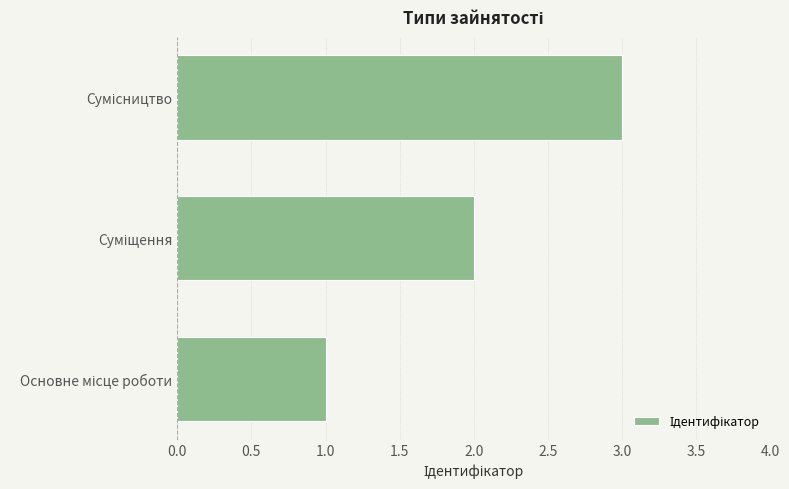

How many distinct data groups are displayed?

1